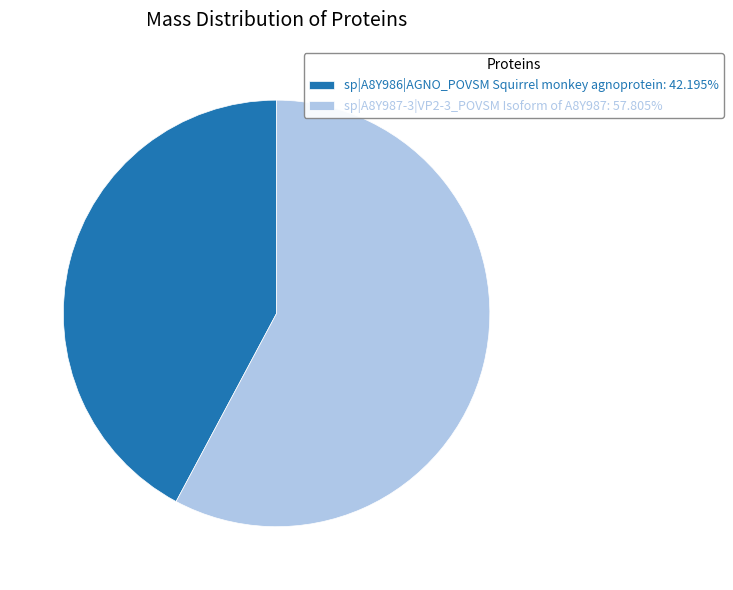

True or false: sp|A8Y987-3|VP2-3_POVSM Isoform of A8Y987 accounts for 50% of the total.

False